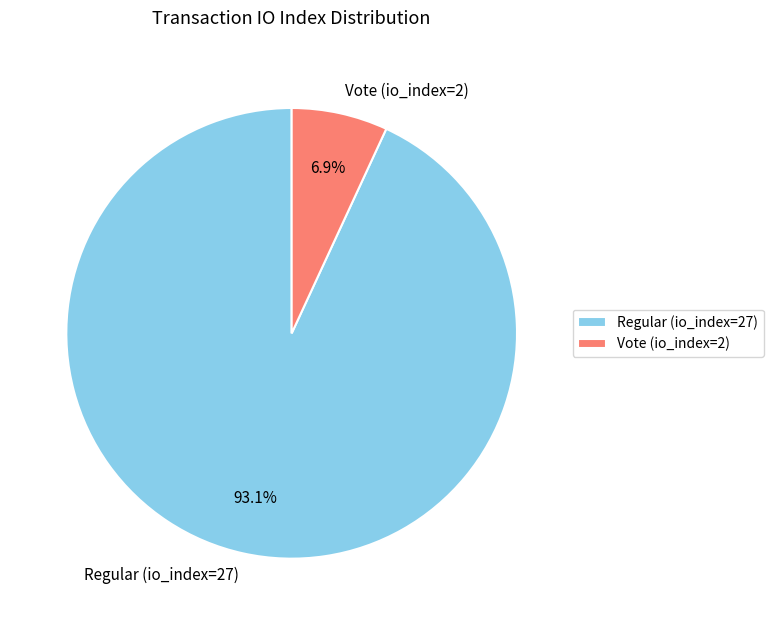

Rank the categories by value from lowest to highest.

Vote (io_index=2), Regular (io_index=27)